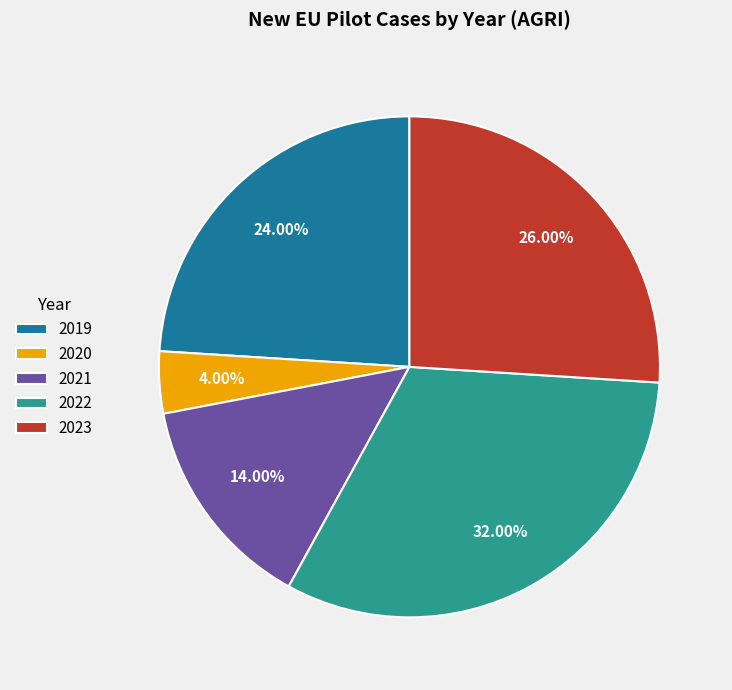

Is 2021 the majority of the pie?

No